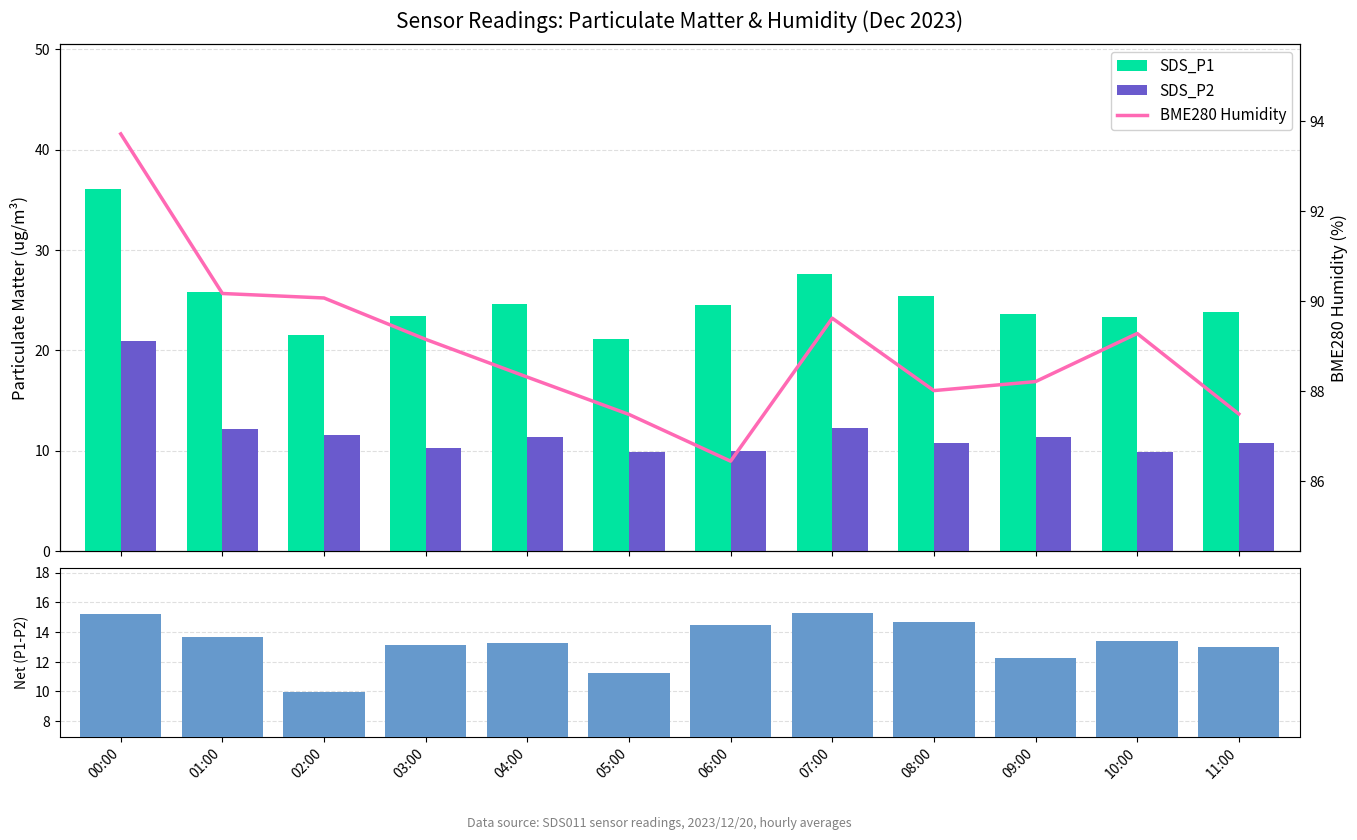

Is it true that SDS_P2 equals 11.6 at 02:00?

True